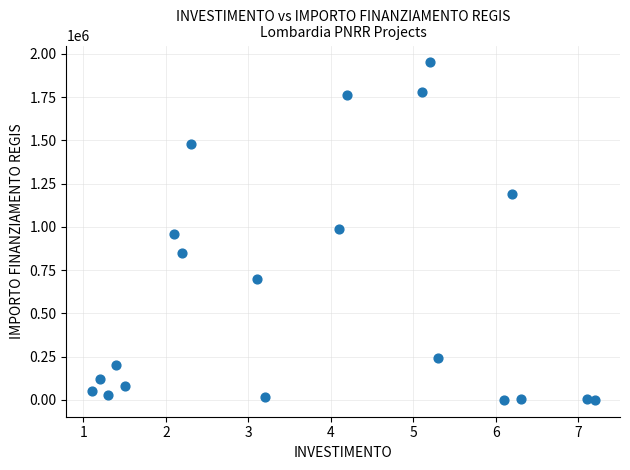

What is the range of Y values (max minus min)?

1949950